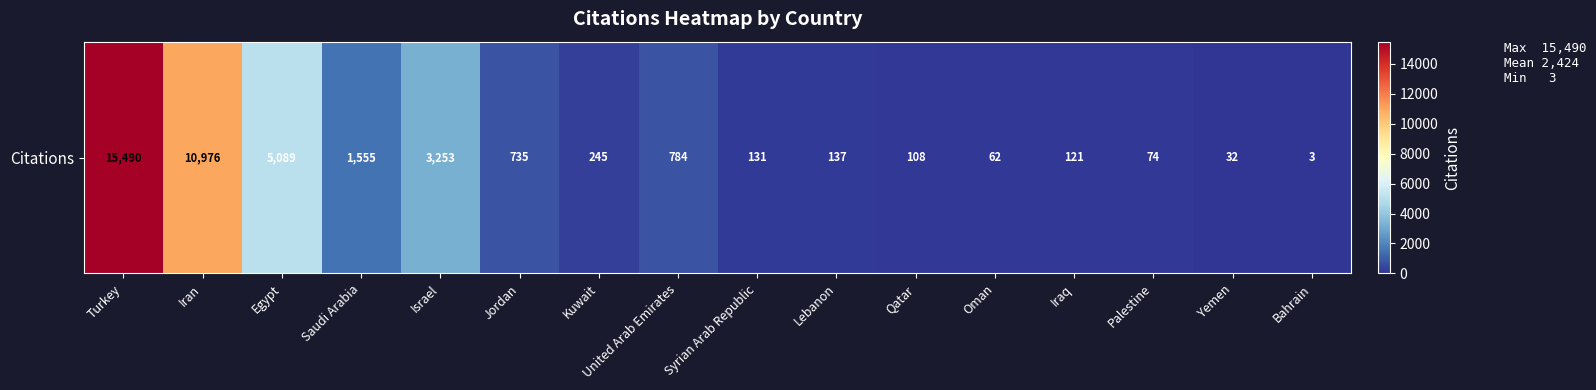

What is the sum of the values at Qatar and Oman?

170